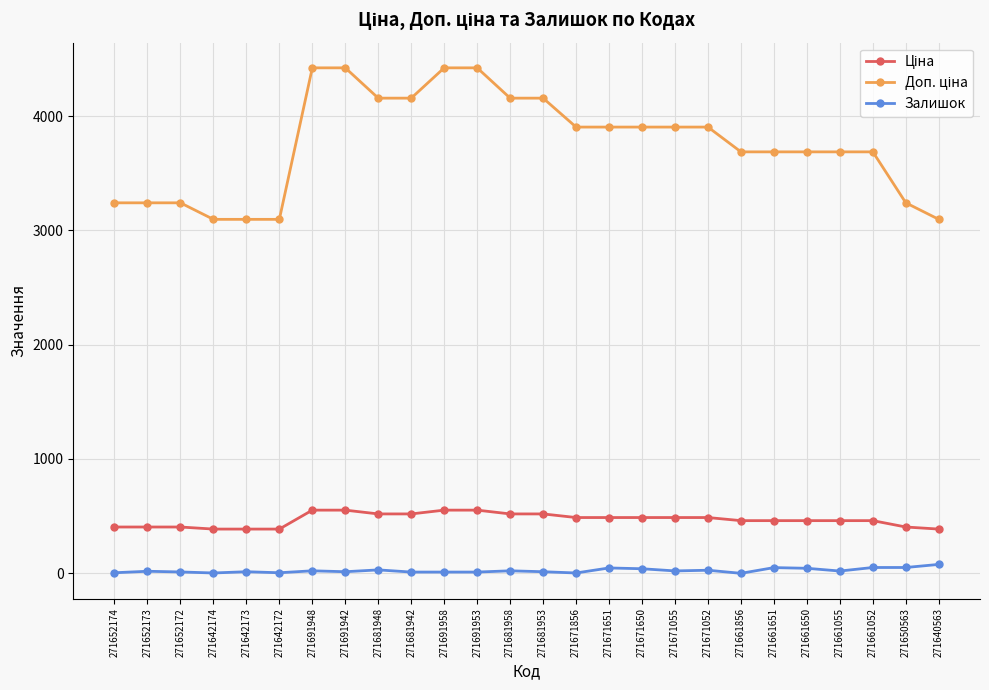

The Залишок series shows 22.0 at 271681958. True or false?

True